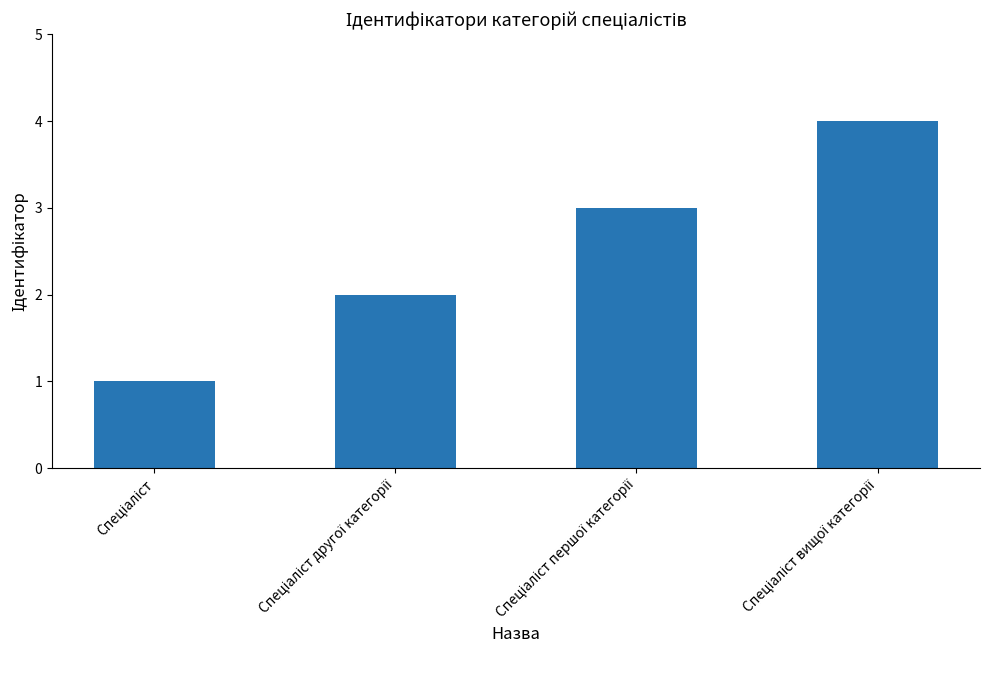

Reading left to right, what are all the values shown in this chart?

1	2	3	4